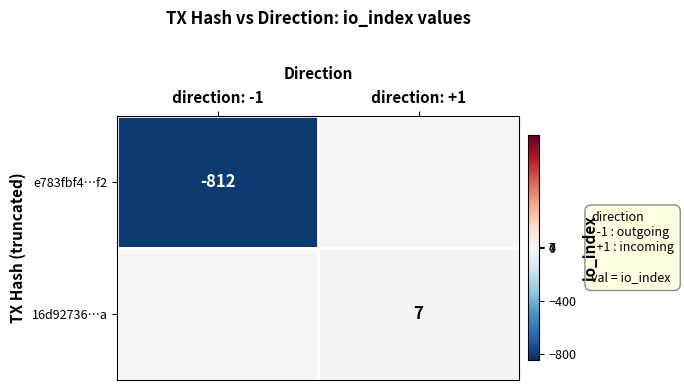

True or false: e783fbf4…f2 has a value of -434 at direction: -1.

False